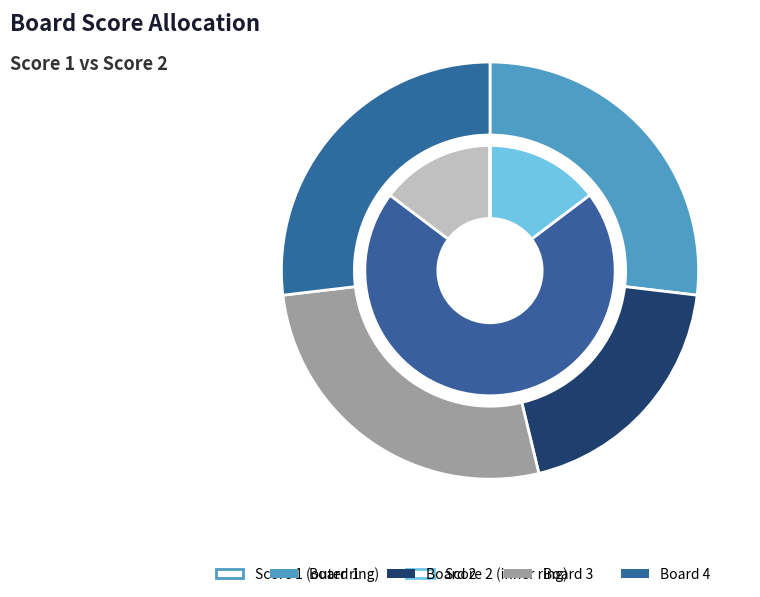

How many segments does this pie chart have?

4